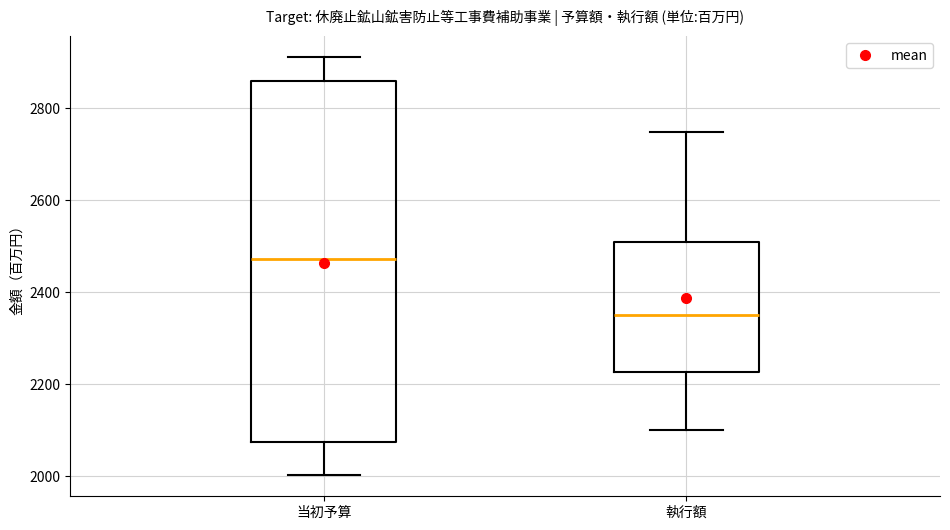

Which box's median line is the highest?

当初予算